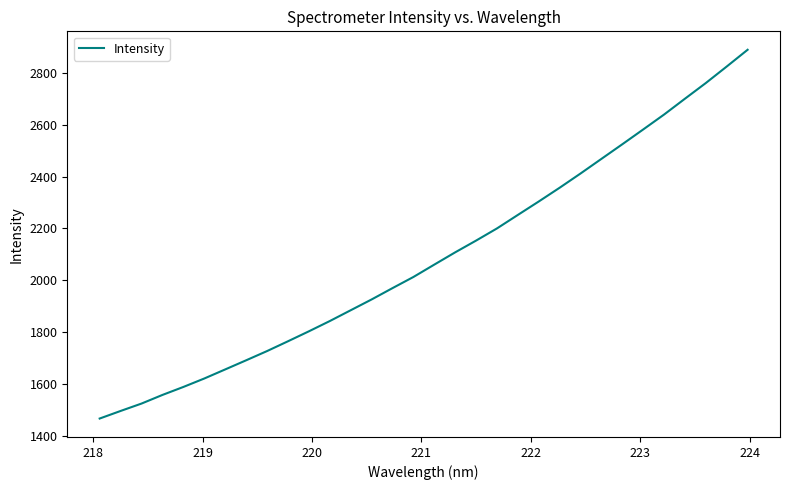

What is the greatest value displayed?

2889.3